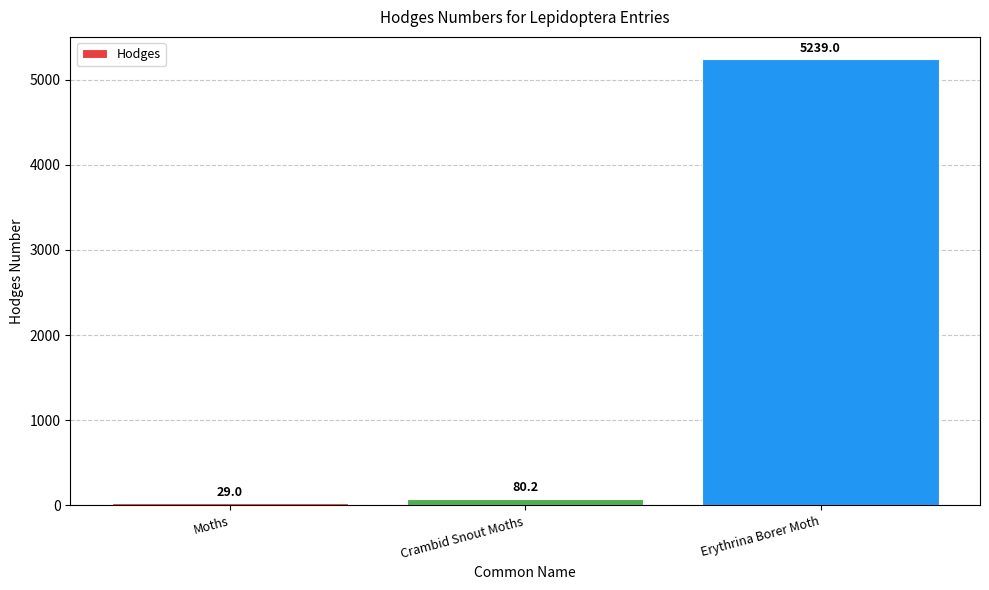

Reading right to left, transcribe all the data shown in this chart.

5239.0	80.2	29.0